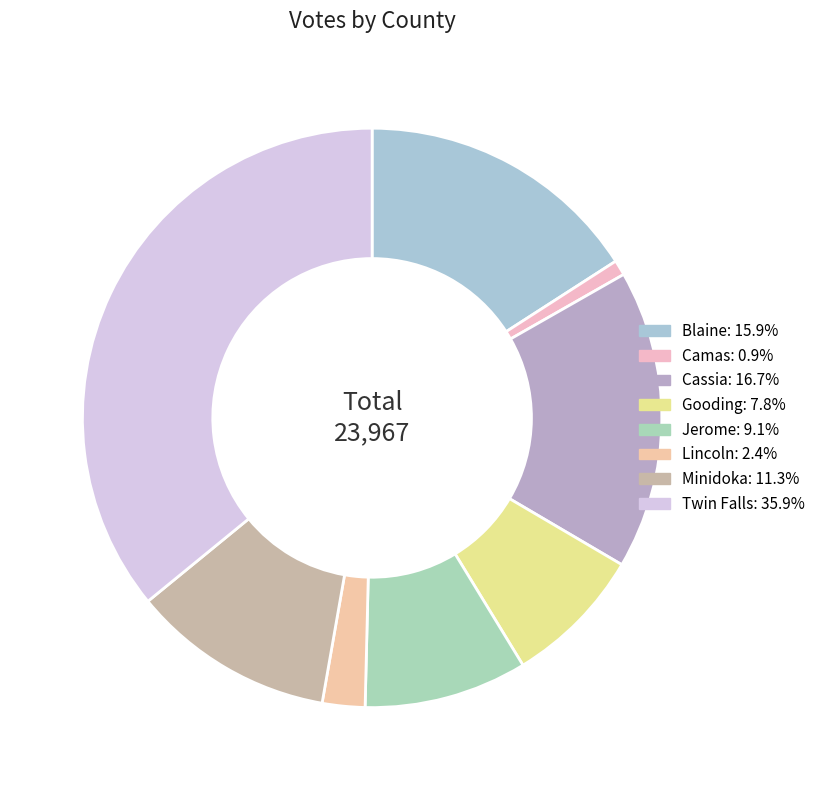

Approximately how many times larger is the value at Lincoln compared to Camas?

2.8